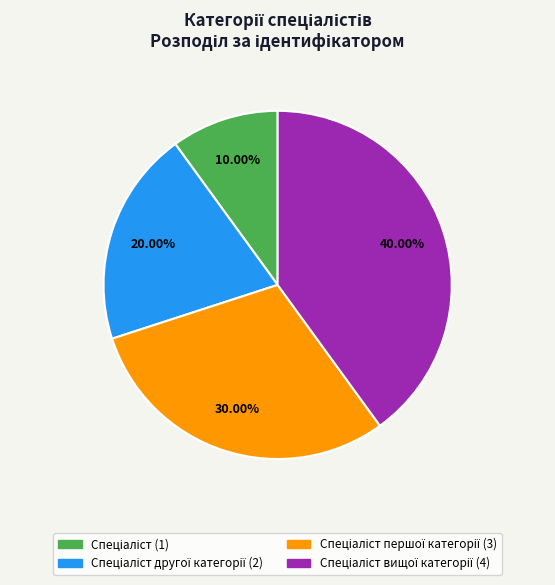

Is there any slice that represents more than half of the pie?

No